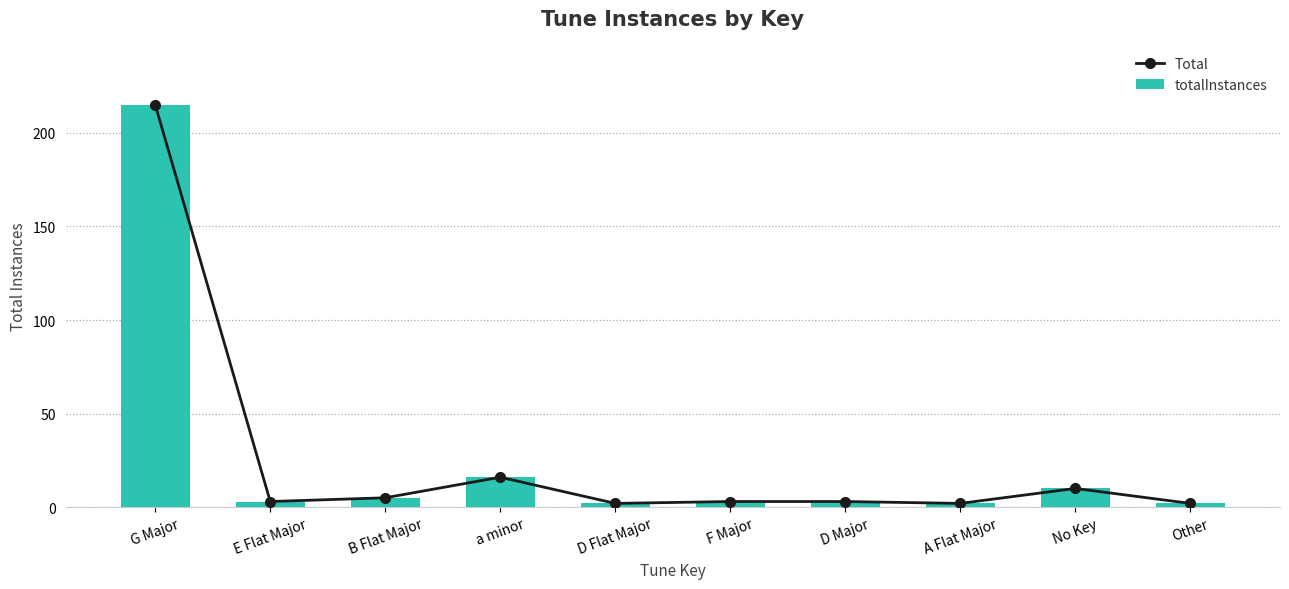

The Total series shows 87 at G Major. True or false?

False